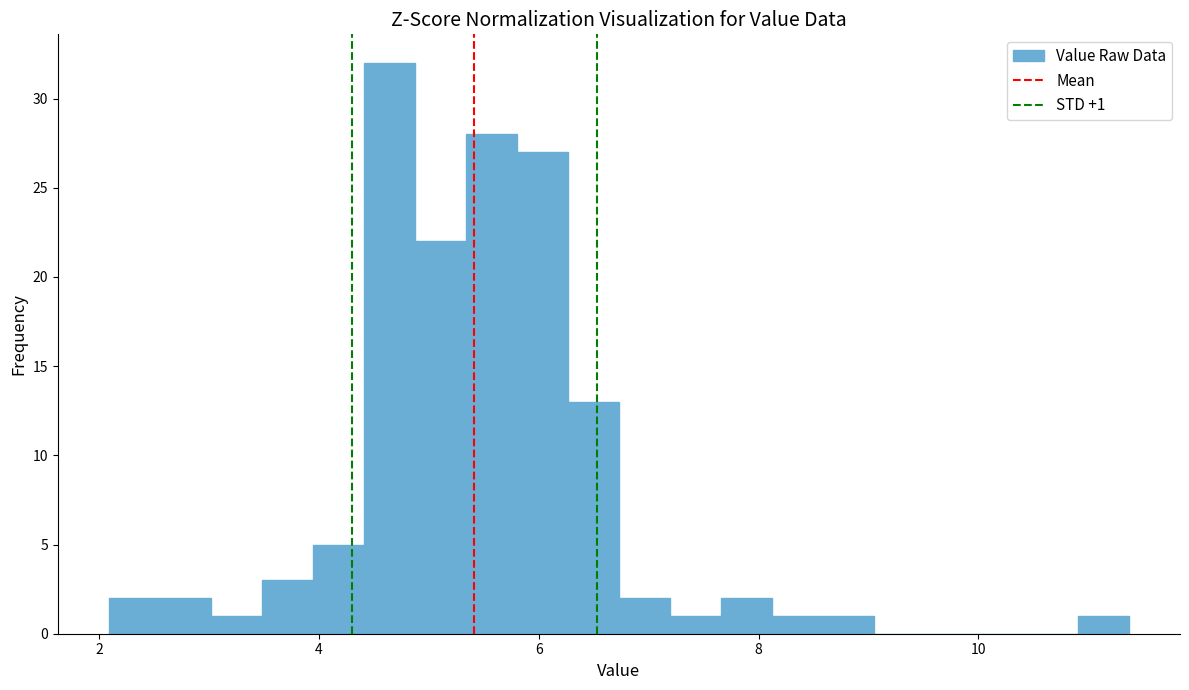

Read against the x-axis, roughly where is the centre of the tallest bar?

4.6